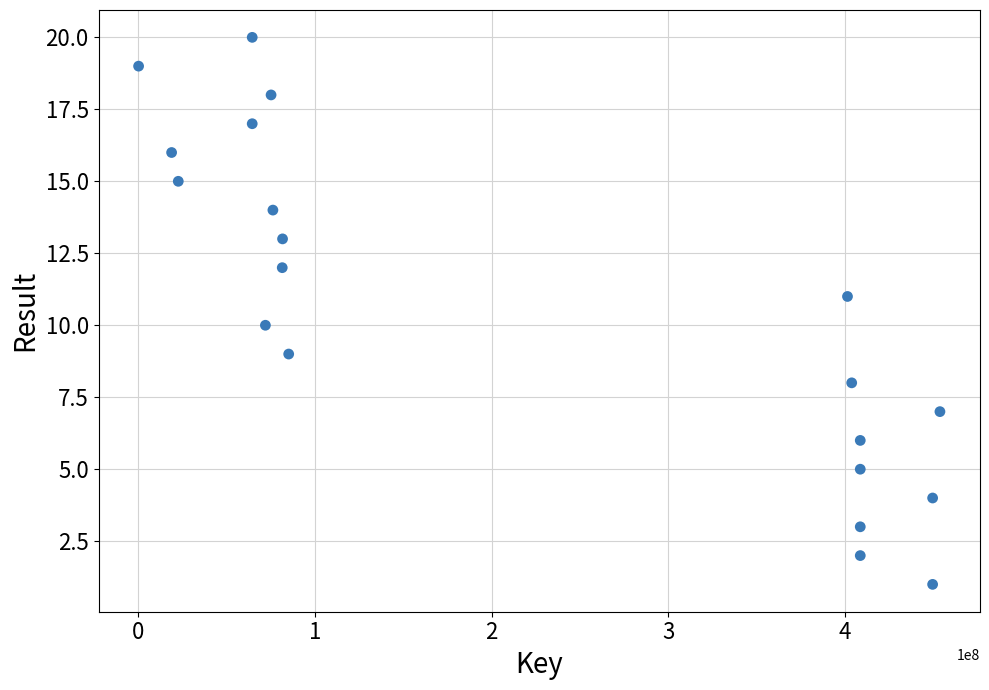

What is the range of X values (max minus min)?

453630479